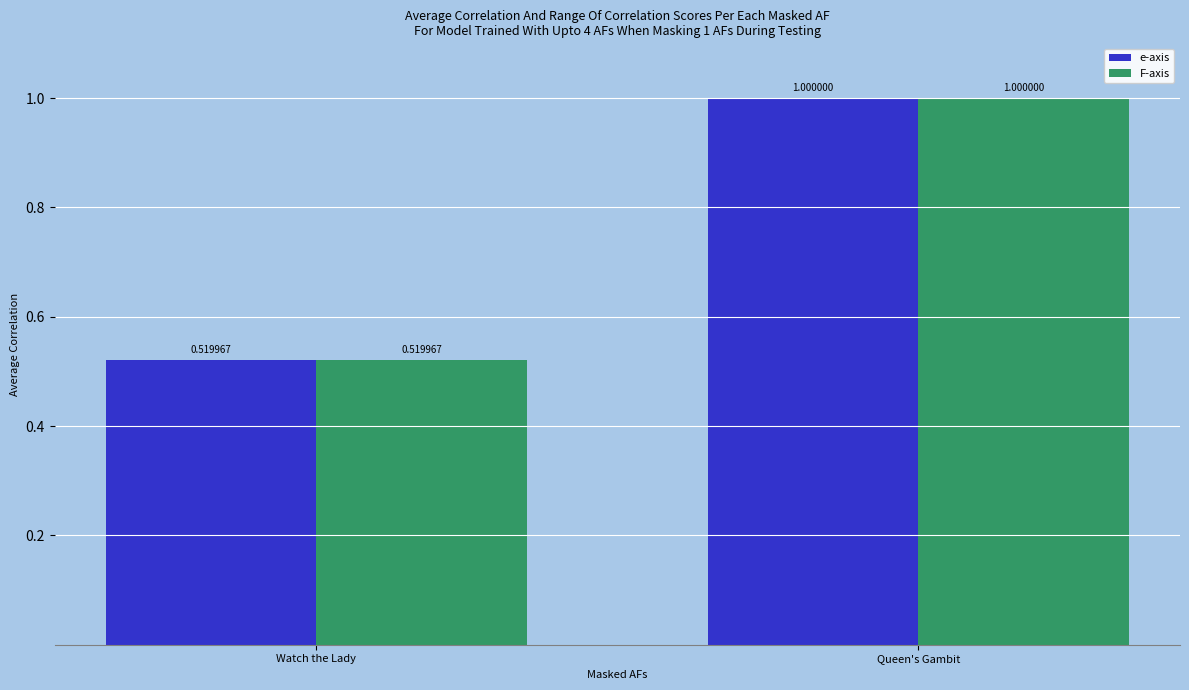

Which label corresponds to the largest value in the chart?

Queen's Gambit